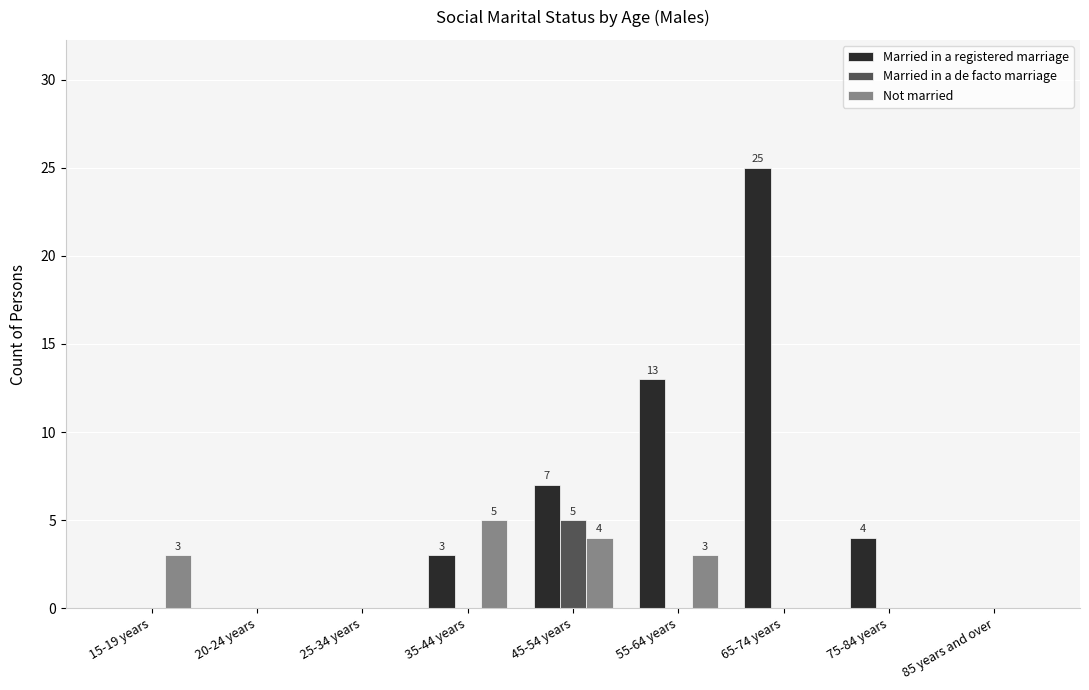

Which category has the highest value in the Married in a de facto marriage series?

45-54 years